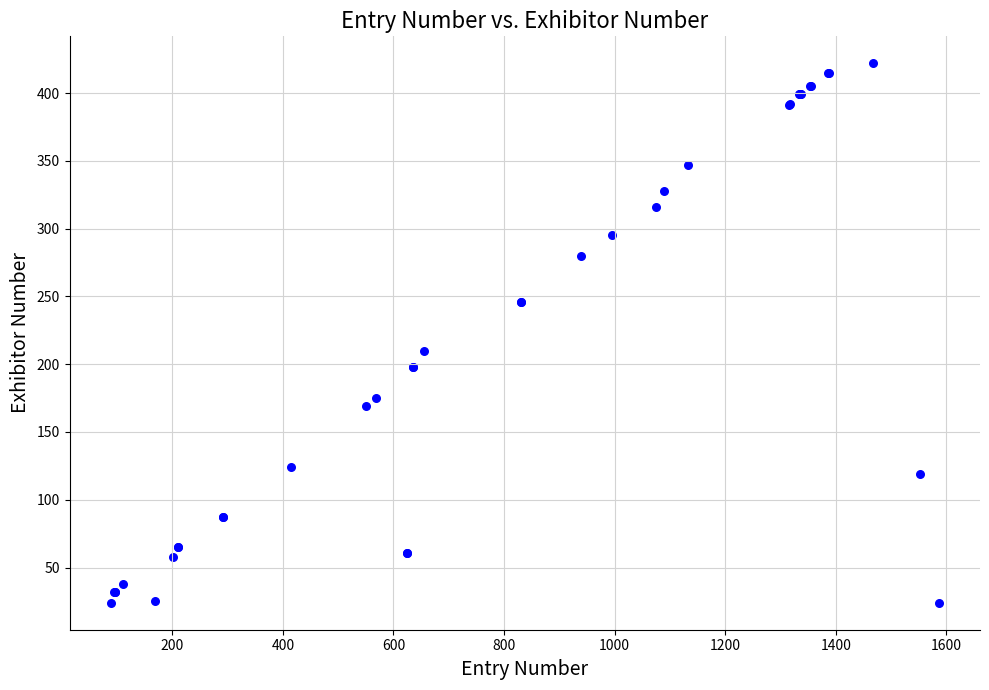

What Y value in the scatter plot is closest to 223?

210